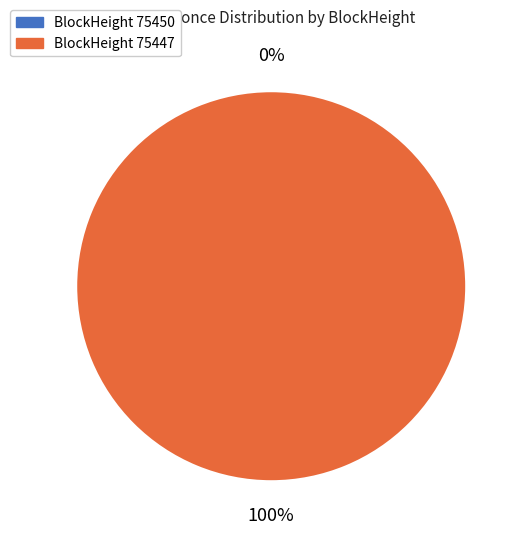

Is 75447 the majority of the pie?

Yes